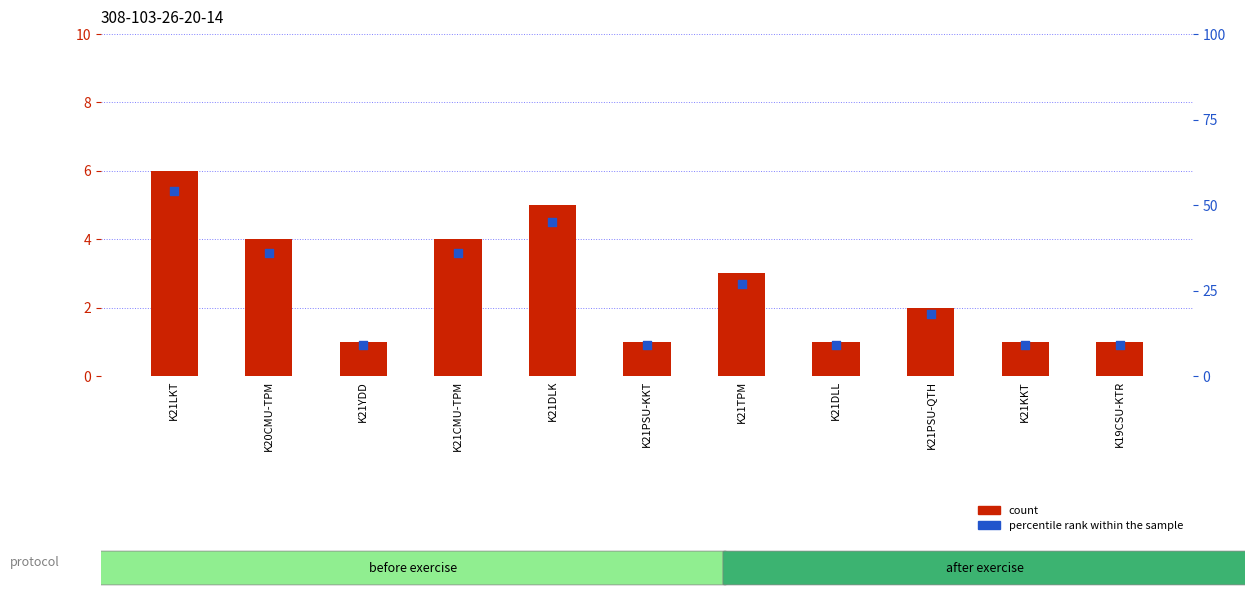

Which series has the largest total across all categories?

percentile rank within the sample